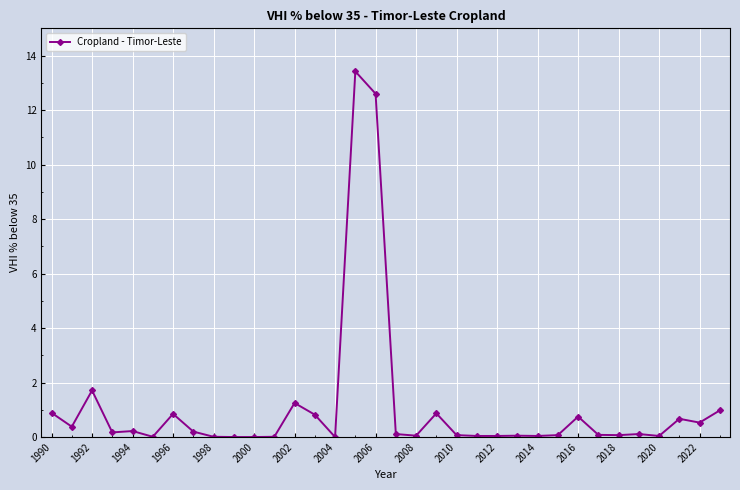

What is the greatest value displayed?

13.4